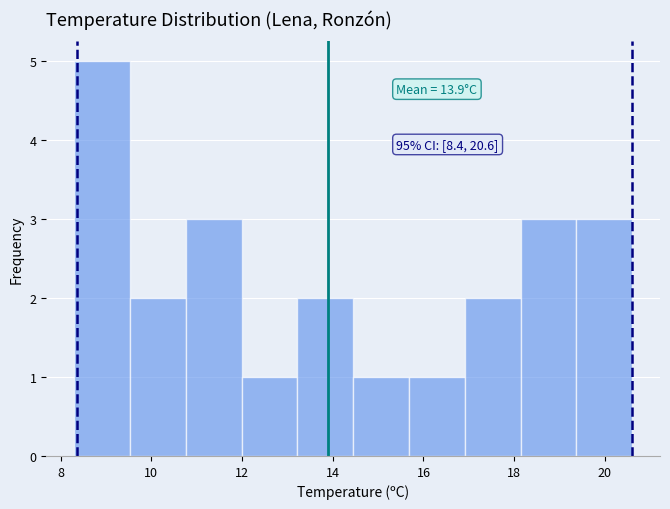

Which range on the x-axis has the tallest bar?

8.4 to 9.6